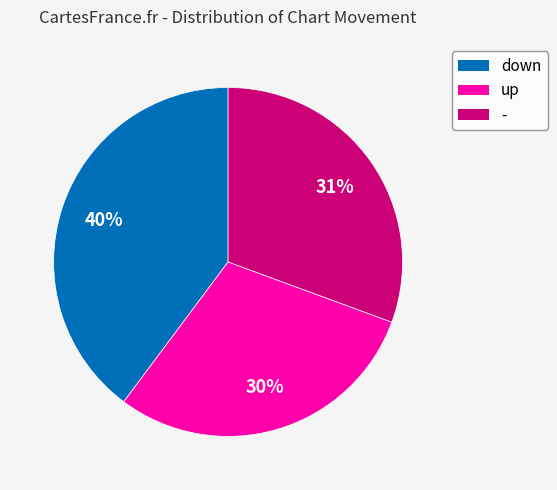

How many slices are in this pie chart?

3